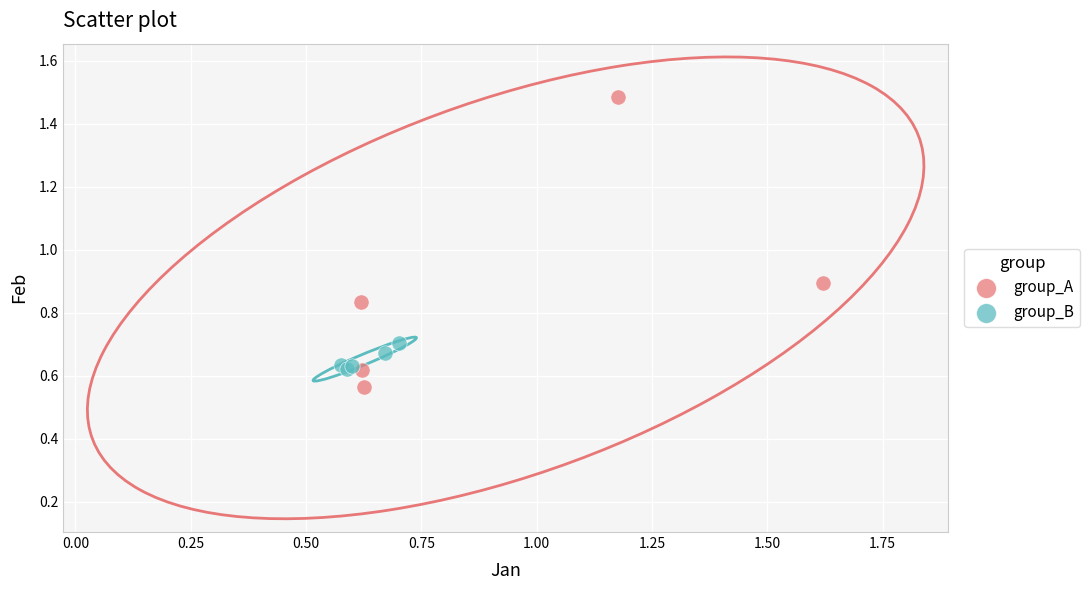

Which series contains the highest Y value?

group_A